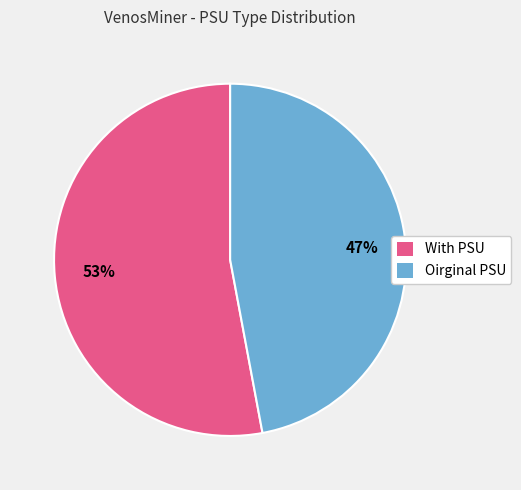

Which category accounts for the majority?

With PSU